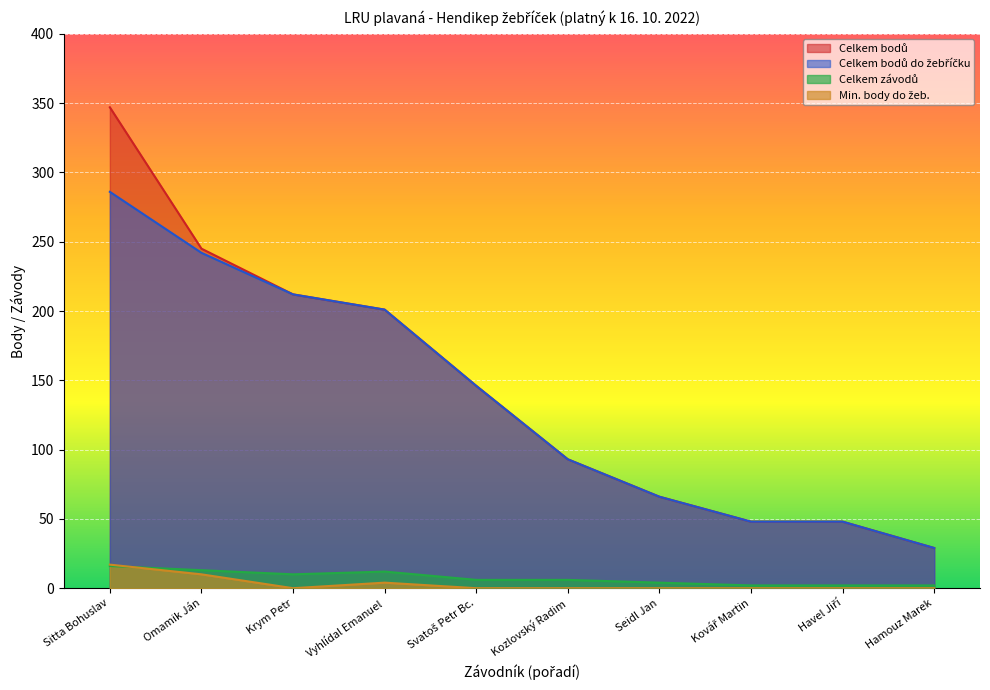

Reading left to right, what are all the values shown in this chart?

Celkem bodů: Sitta Bohuslav=347	Omamik Ján=245	Krym Petr=212	Vyhlídal Emanuel=201	Svatoš Petr Bc.=146	Kozlovský Radim=93	Seidl Jan=66	Kovář Martin=48	Havel Jiří=48	Hamouz Marek=29
Celkem bodů do žebříčku: Sitta Bohuslav=286	Omamik Ján=242	Krym Petr=212	Vyhlídal Emanuel=201	Svatoš Petr Bc.=146	Kozlovský Radim=93	Seidl Jan=66	Kovář Martin=48	Havel Jiří=48	Hamouz Marek=29
Celkem závodů: Sitta Bohuslav=16	Omamik Ján=13	Krym Petr=10	Vyhlídal Emanuel=12	Svatoš Petr Bc.=6	Kozlovský Radim=6	Seidl Jan=4	Kovář Martin=2	Havel Jiří=2	Hamouz Marek=2
Min. body do žeb.: Sitta Bohuslav=17	Omamik Ján=10	Krym Petr=0	Vyhlídal Emanuel=4	Svatoš Petr Bc.=0	Kozlovský Radim=0	Seidl Jan=0	Kovář Martin=0	Havel Jiří=0	Hamouz Marek=0